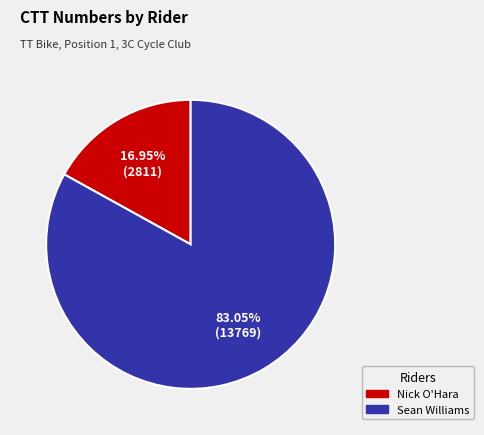

How many segments does this pie chart have?

2